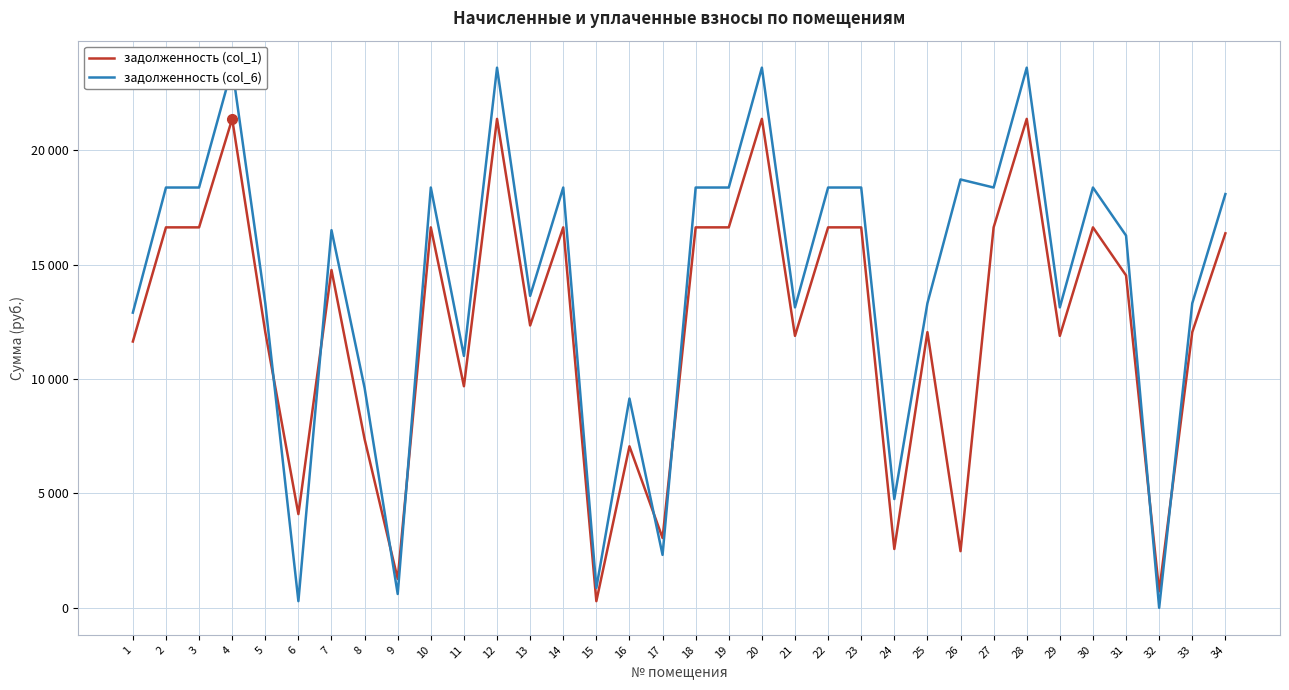

What is the spread (max minus min) of values at 16?

2088.8